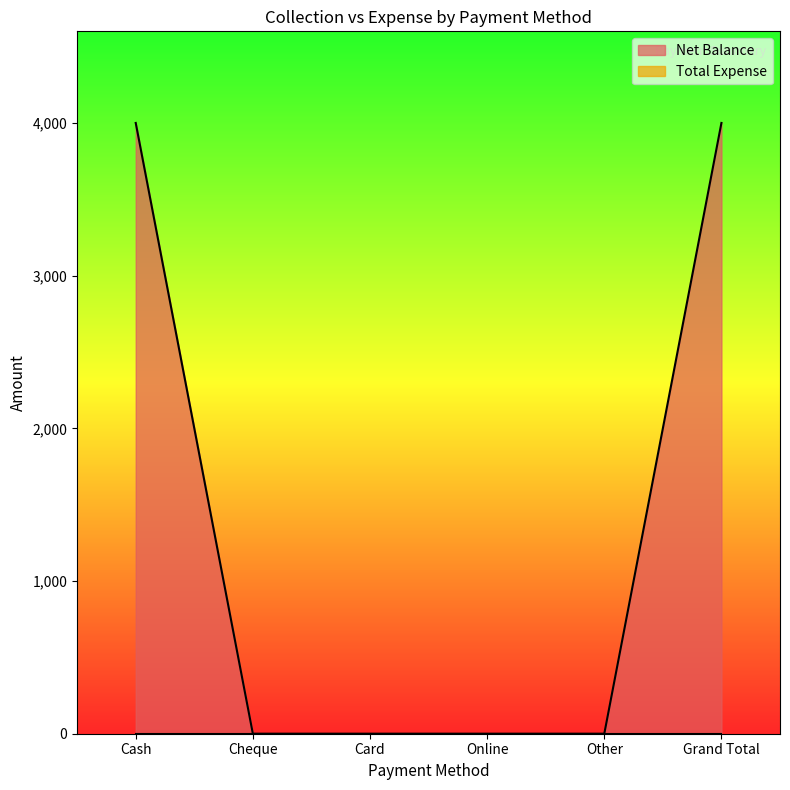

What is the maximum value shown in the chart?

4000